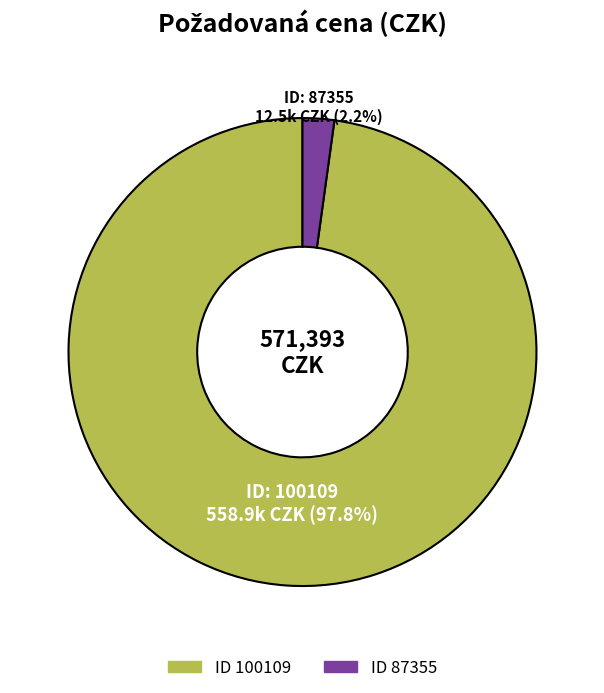

Does any single category account for the majority?

Yes